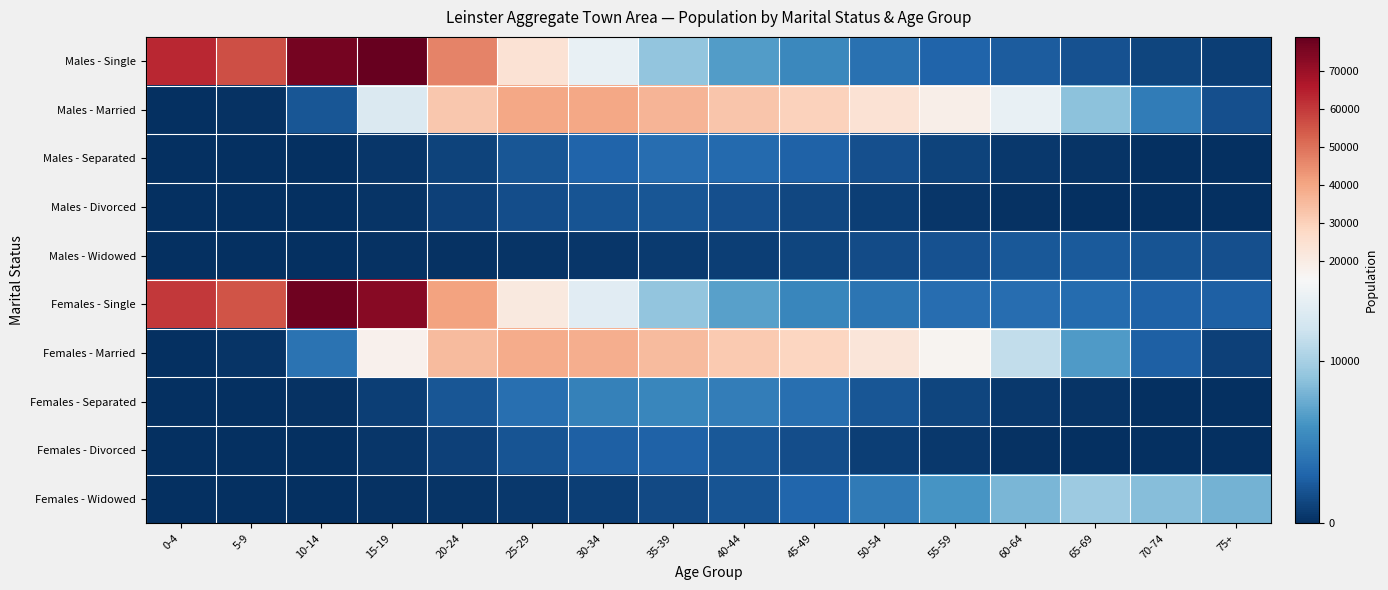

What is the total value across all series at 50-54?

66281